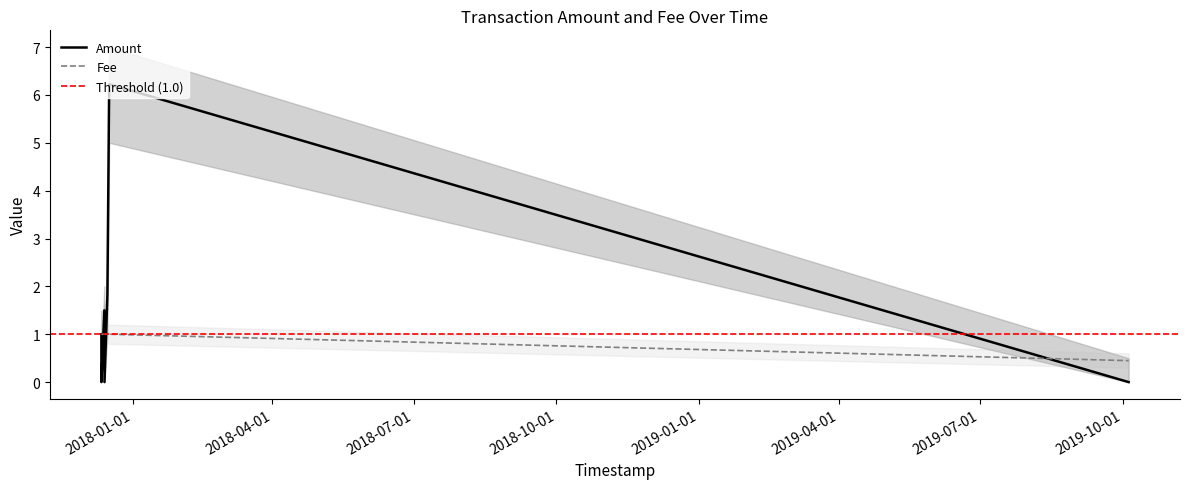

What is the average value of the Amount series?

1.5